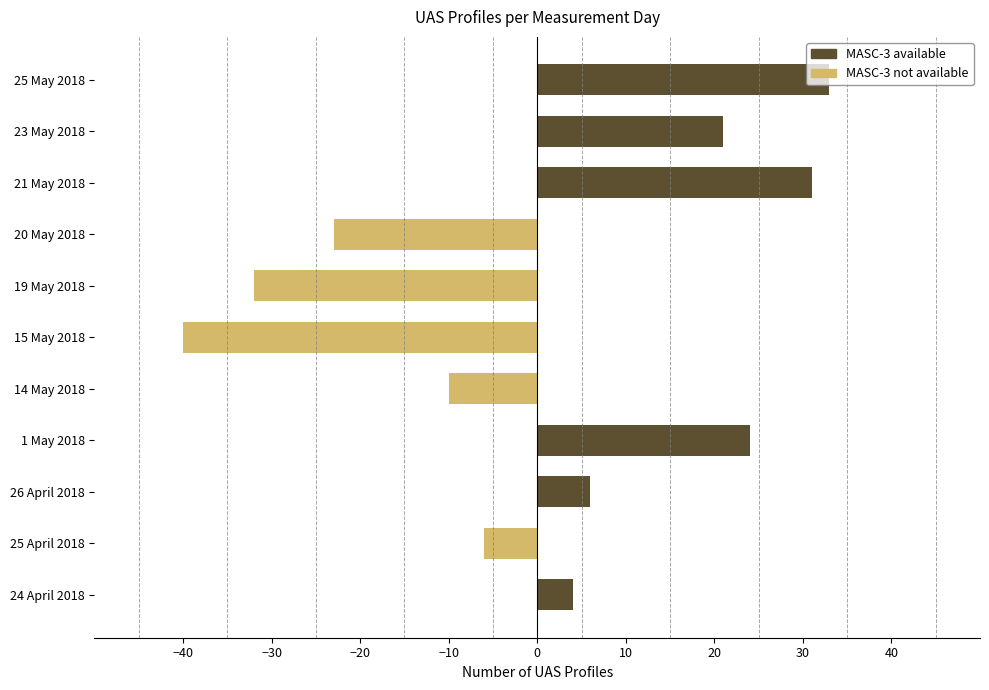

Which series has the largest total across all categories?

MASC-3 available